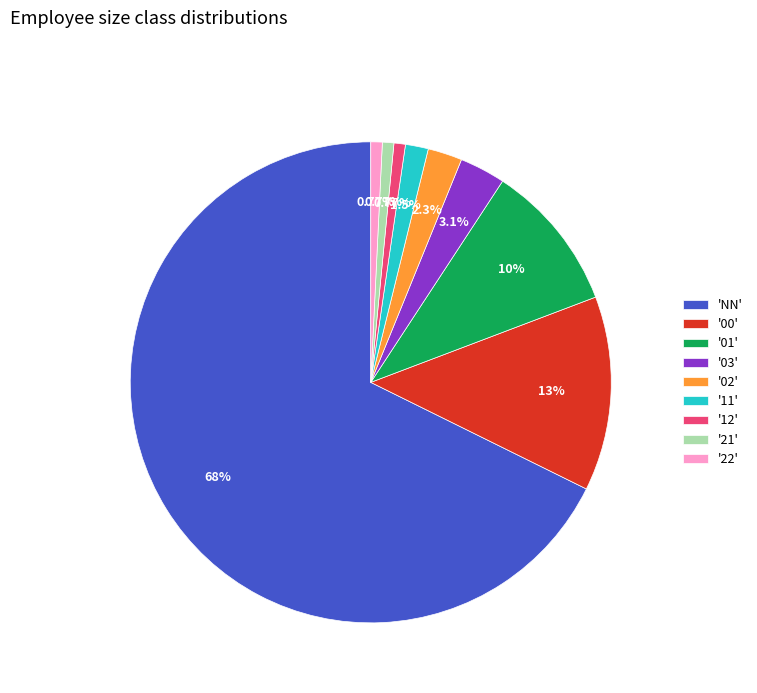

Is the sum of '02' and '01' greater than half?

No